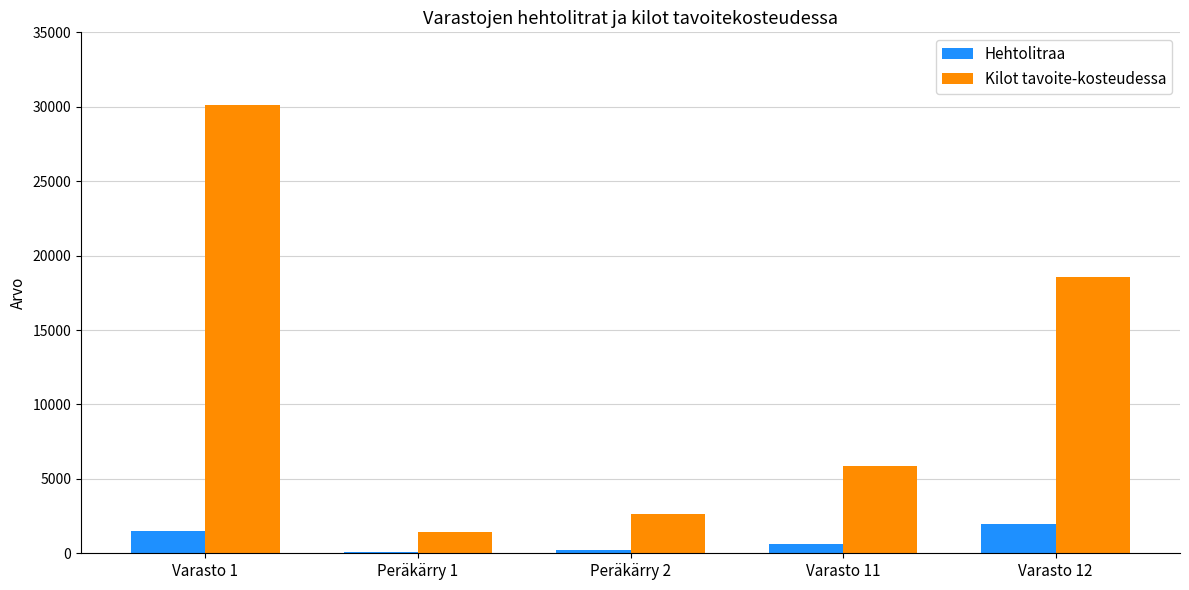

Which series has the largest total across all categories?

Kilot tavoite-kosteudessa